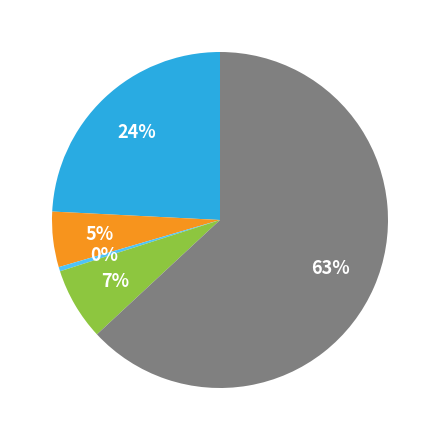

Is there any slice that represents more than half of the pie?

Yes